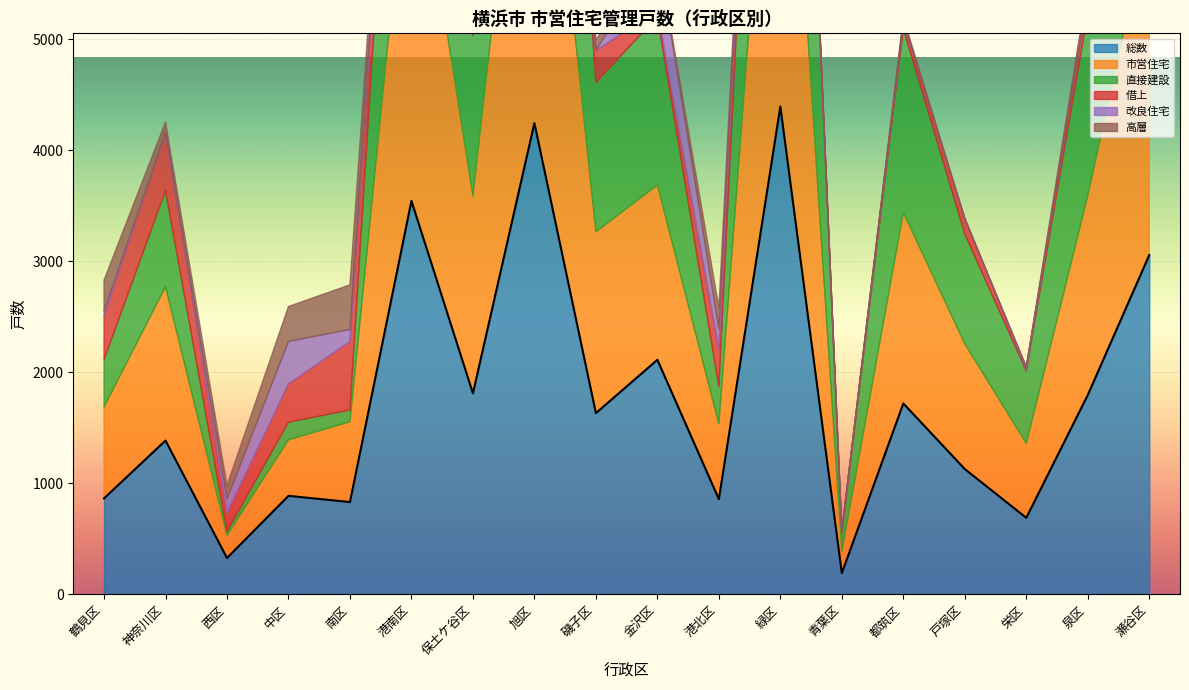

What is the sum of the 改良住宅 values at 中区 and 泉区?

383